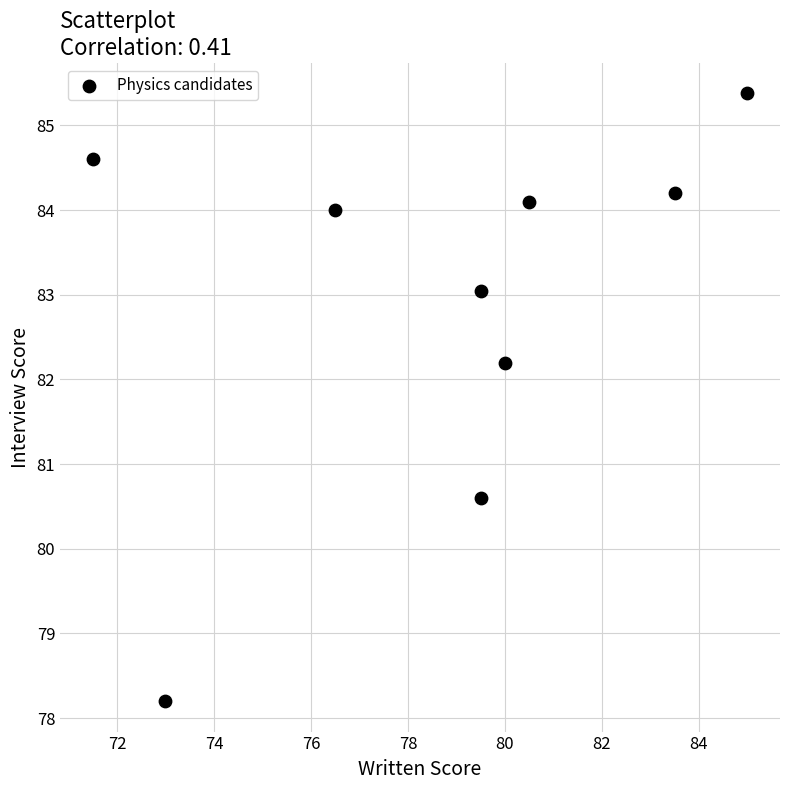

What is the range of X values (max minus min)?

13.5